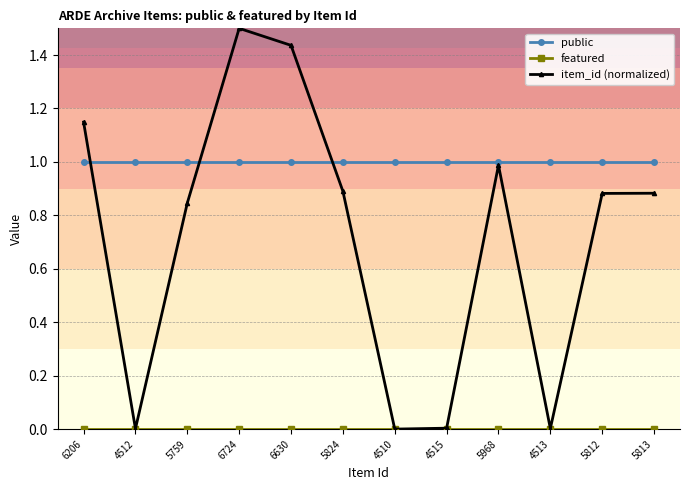

What is the spread (max minus min) of values at 4513?

1.0